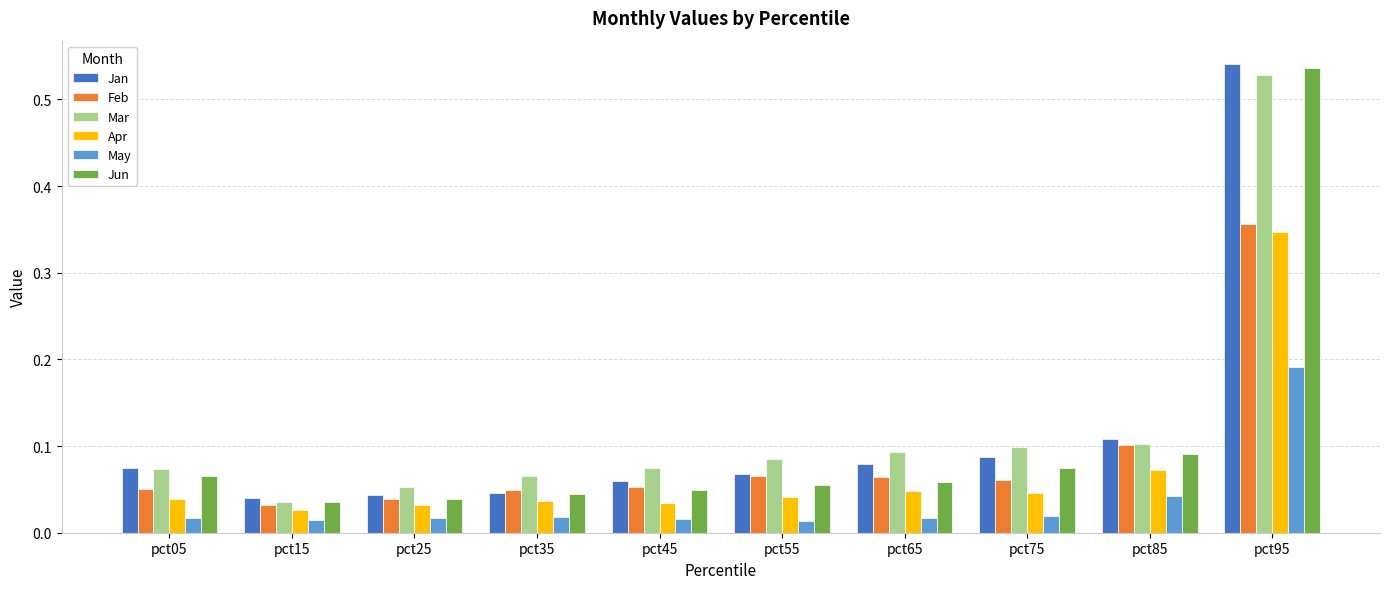

Which series has the largest total across all categories?

Mar